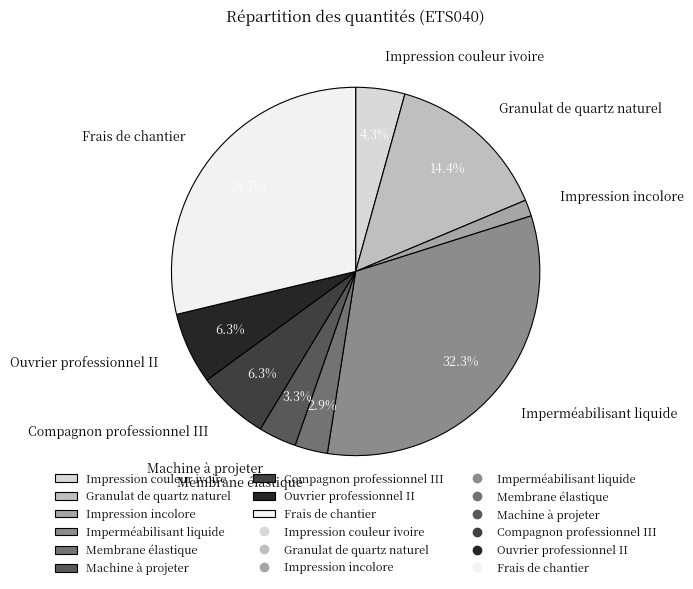

Between Impression incolore and Ouvrier professionnel II, which is larger?

Ouvrier professionnel II